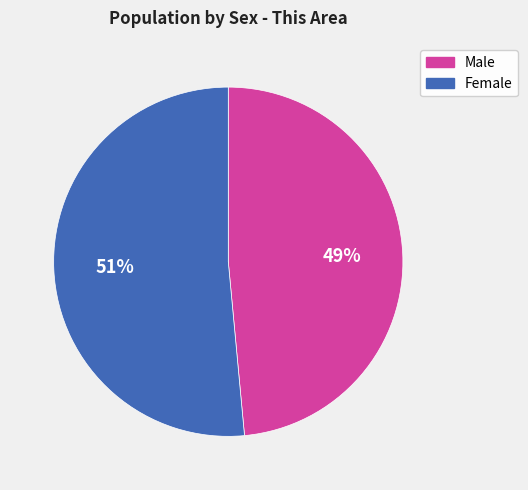

True or false: Male accounts for 49% of the total.

True